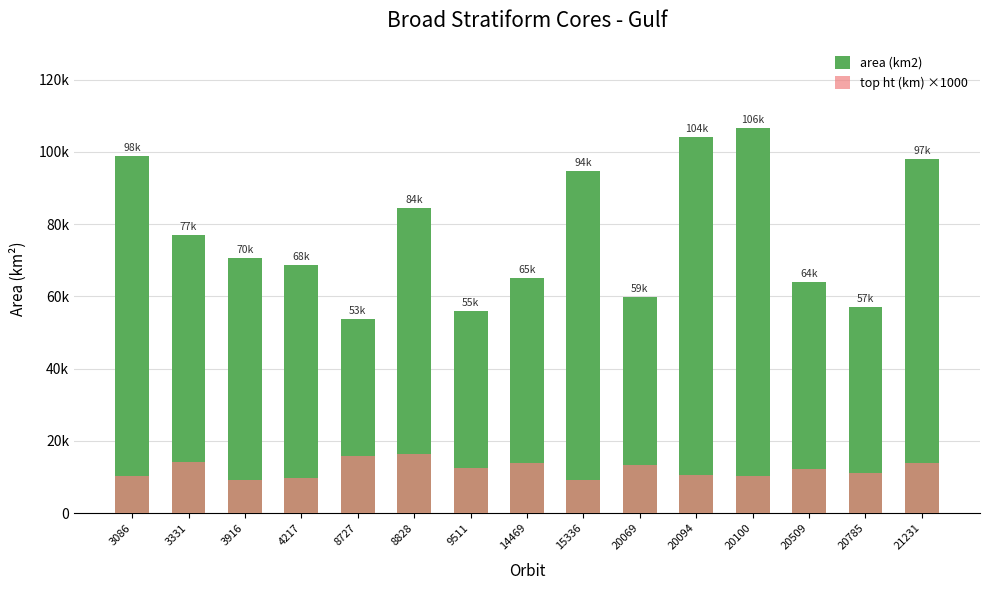

Rank the categories by area (km2) value from highest to lowest.

20100, 20094, 3086, 21231, 15336, 8828, 3331, 3916, 4217, 14469, 20509, 20069, 20785, 9511, 8727